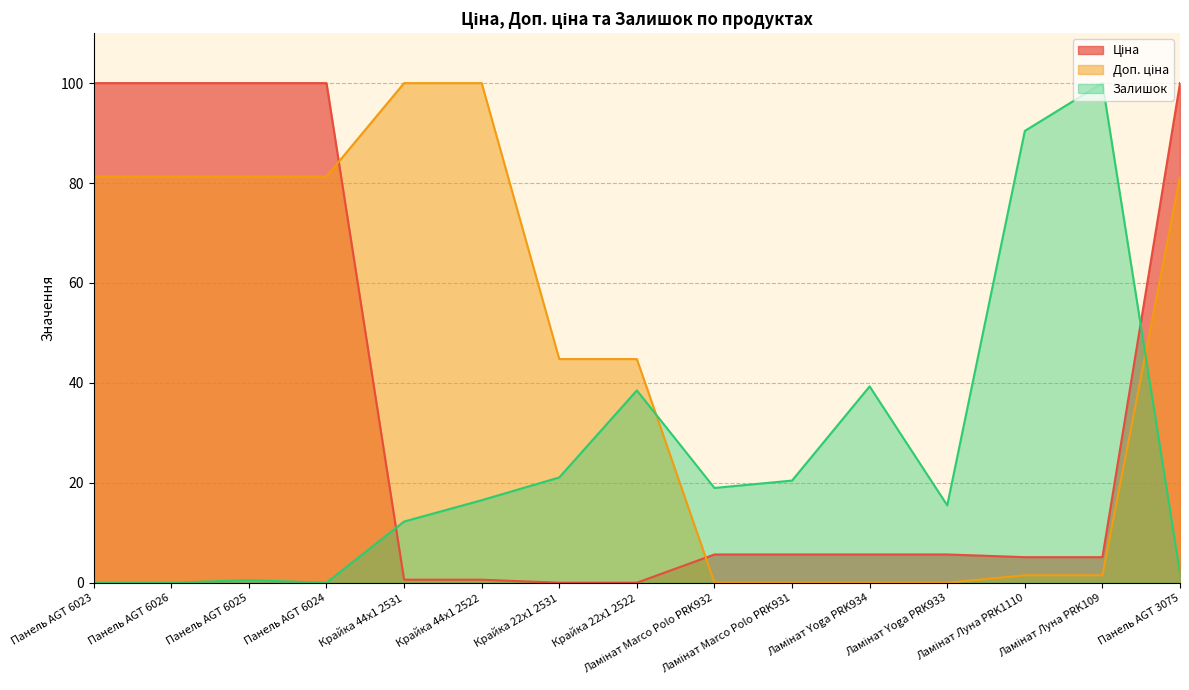

Reading left to right, transcribe all the data shown in this chart.

Ціна: 100.0	100.0	100.0	100.0	0.6	0.6	0.0	0.0	5.7	5.7	5.7	5.7	5.1	5.1	100.0
Доп. ціна: 81.3	81.3	81.3	81.3	100.0	100.0	44.8	44.8	0.0	0.0	0.0	0.0	1.5	1.5	81.3
Залишок: 0.0	0.0	0.5	0.0	12.2	16.5	21.1	38.5	19.0	20.4	39.3	15.5	90.4	100.0	1.9